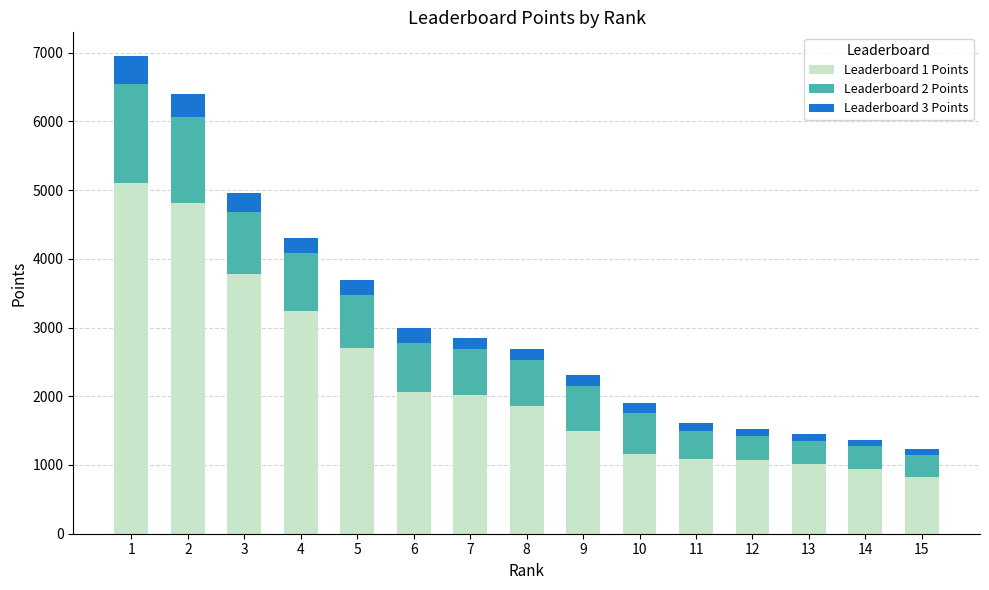

How many data points in Leaderboard 1 Points are above 1857?

8